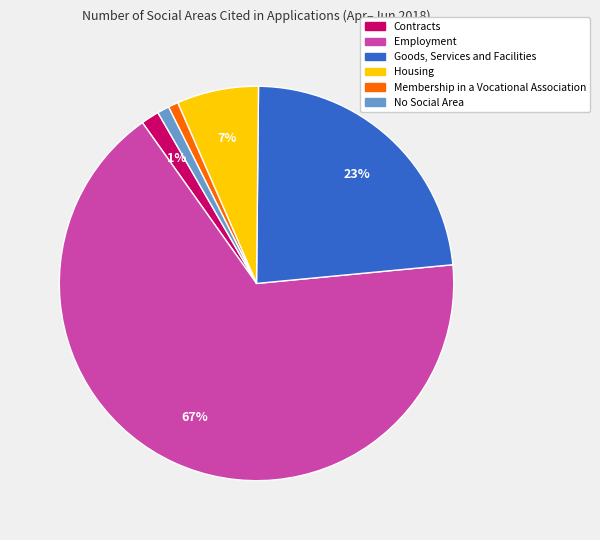

What percentage is the No Social Area slice, to the nearest percent?

1%